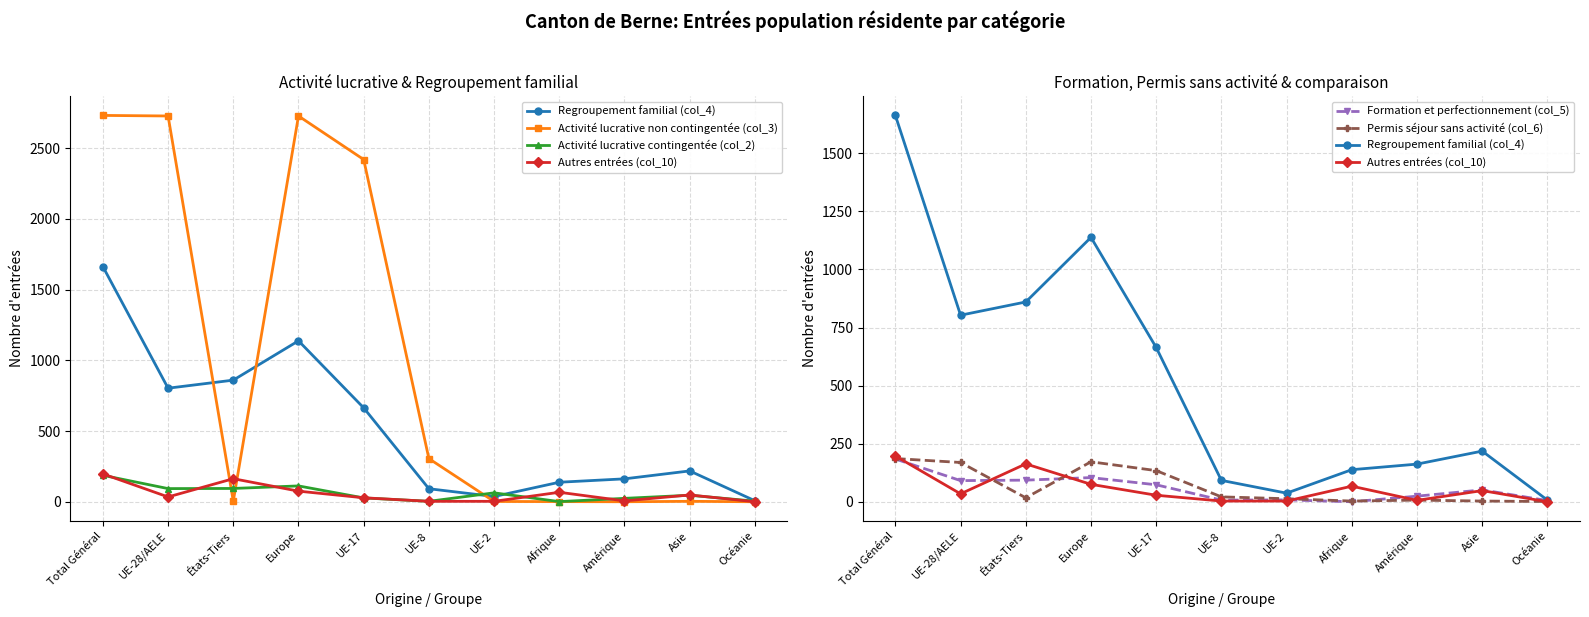

Which series has the widest spread of values?

Activité lucrative non contingentée (col_3)